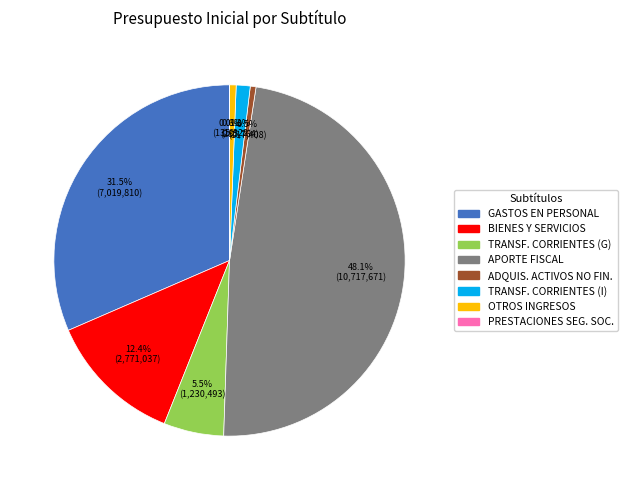

Does any single category account for the majority?

No